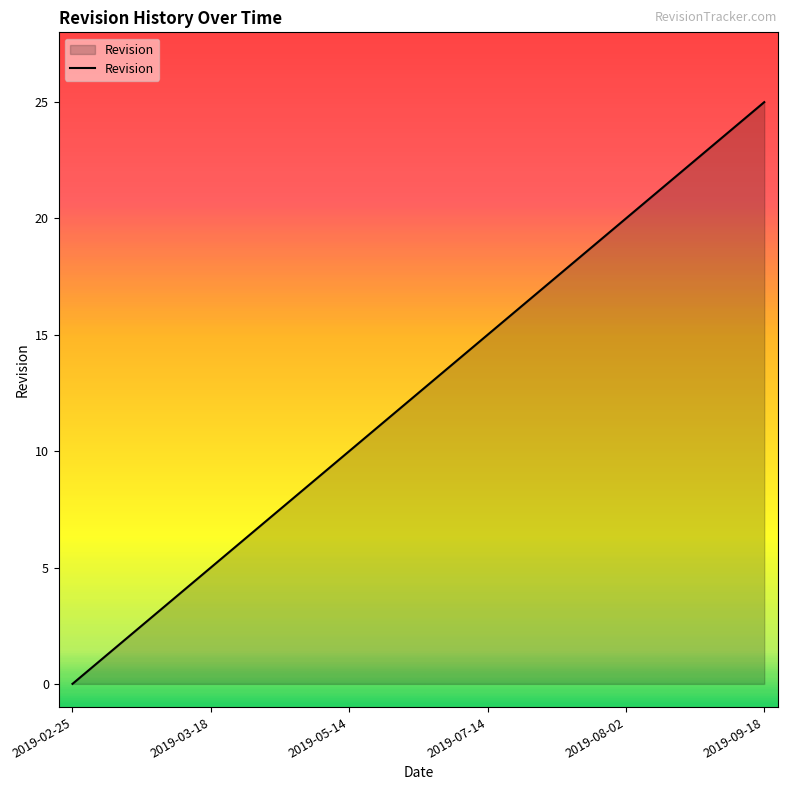

What is the difference between the maximum and minimum values?

25